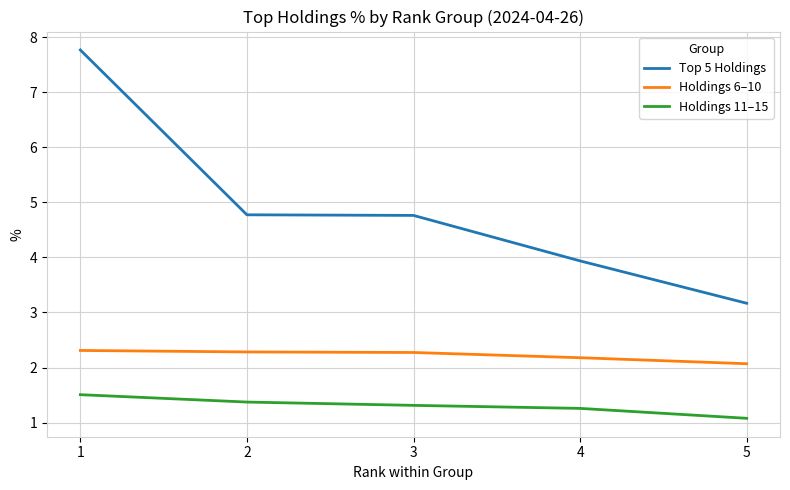

What is the total value across all series at 5?

6.3